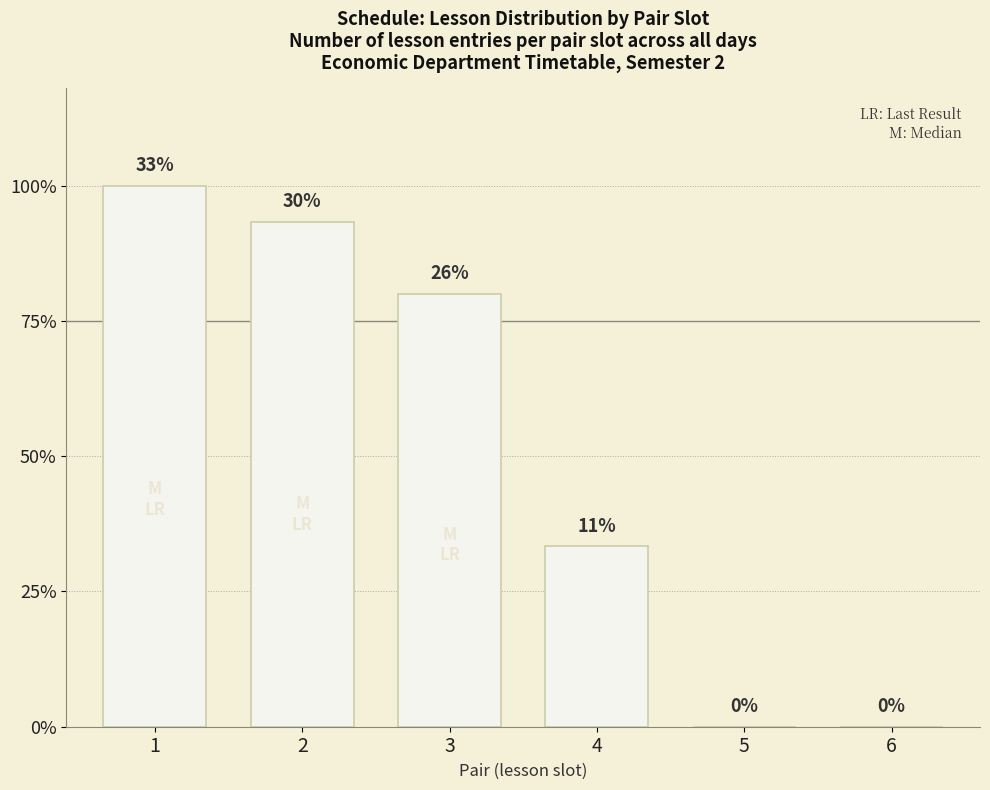

Reading right to left, what are all the values shown in this chart?

0	0	5	12	14	15